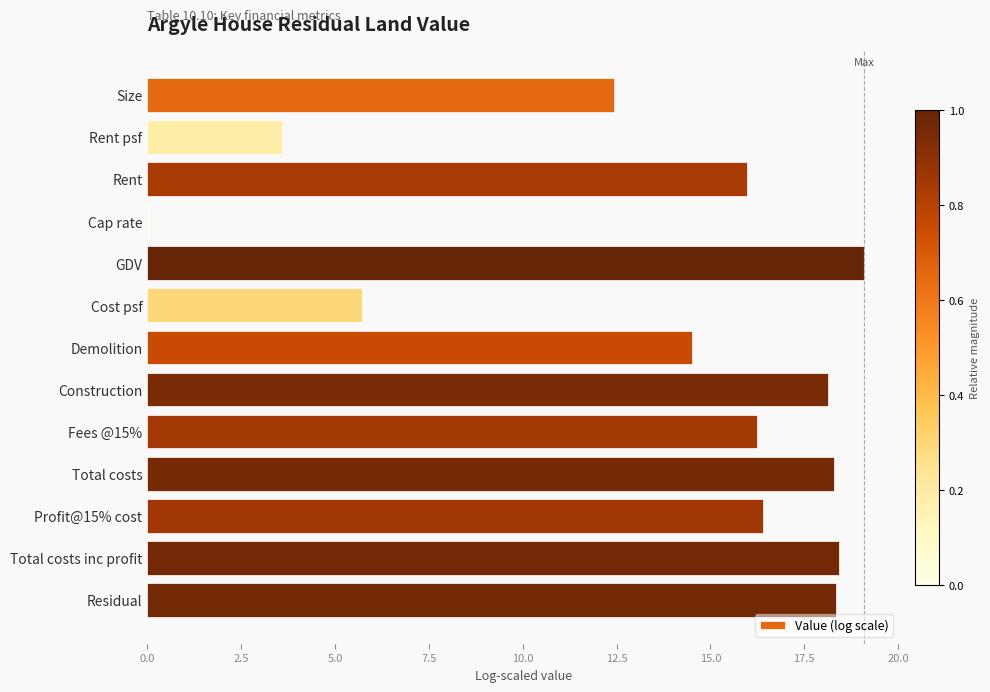

Read the value at Rent.

16.0